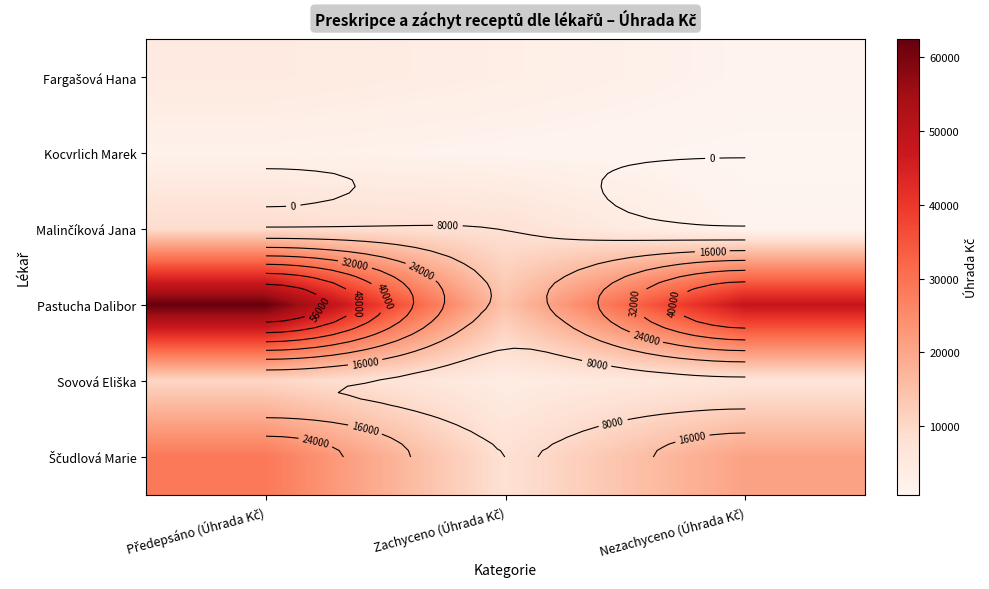

What is the minimum value for Ščudlová Marie?

7921.0